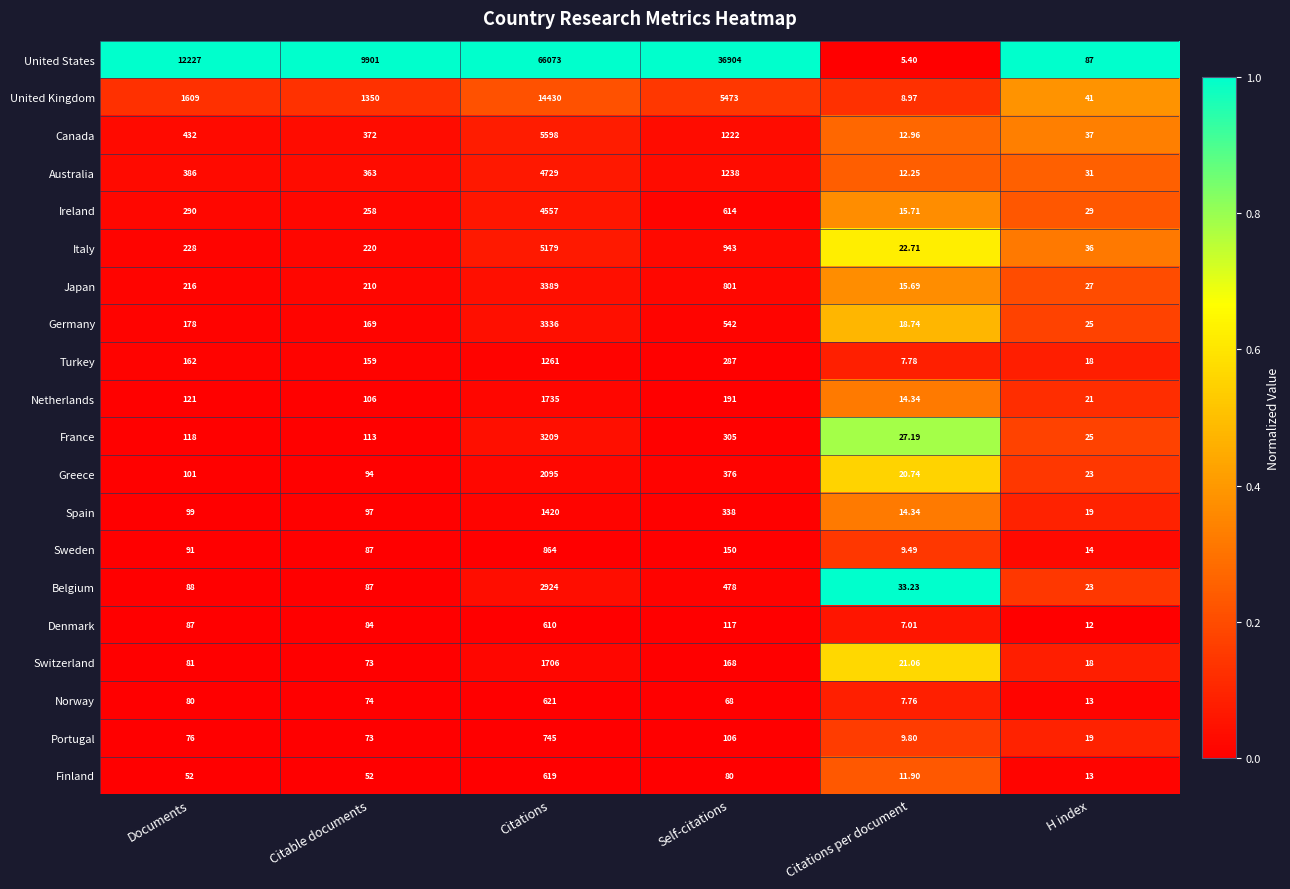

Which series has the largest range (max minus min)?

United States